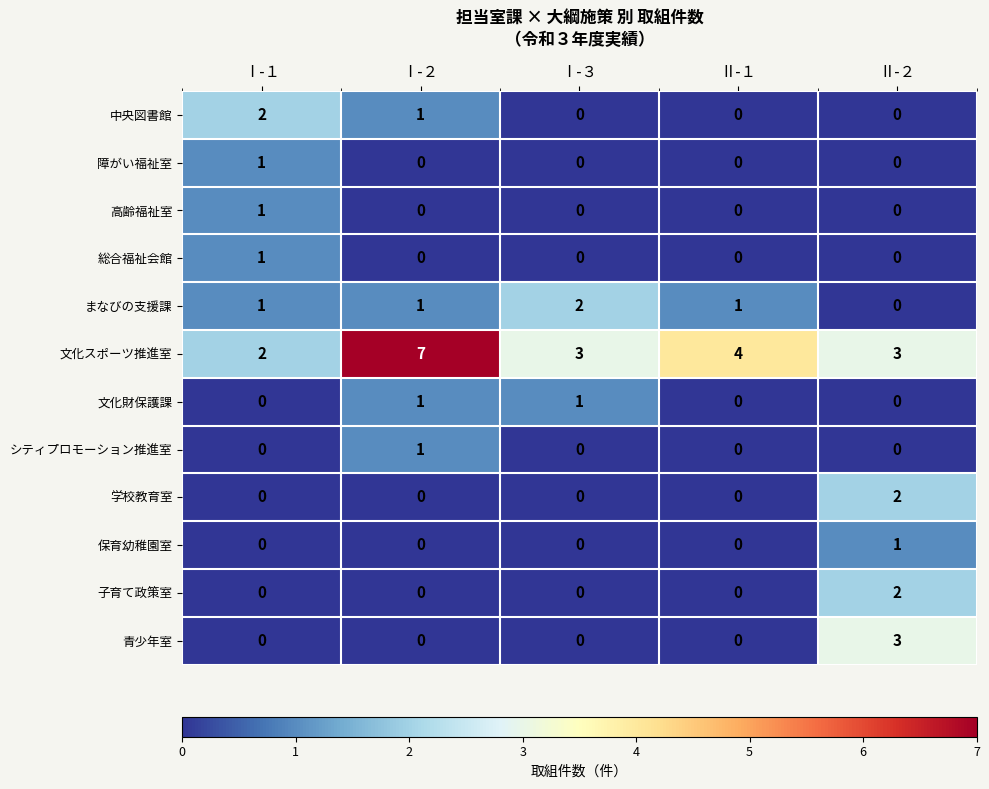

Between Ⅱ-１ and Ⅱ-２, which series saw the biggest shift?

青少年室